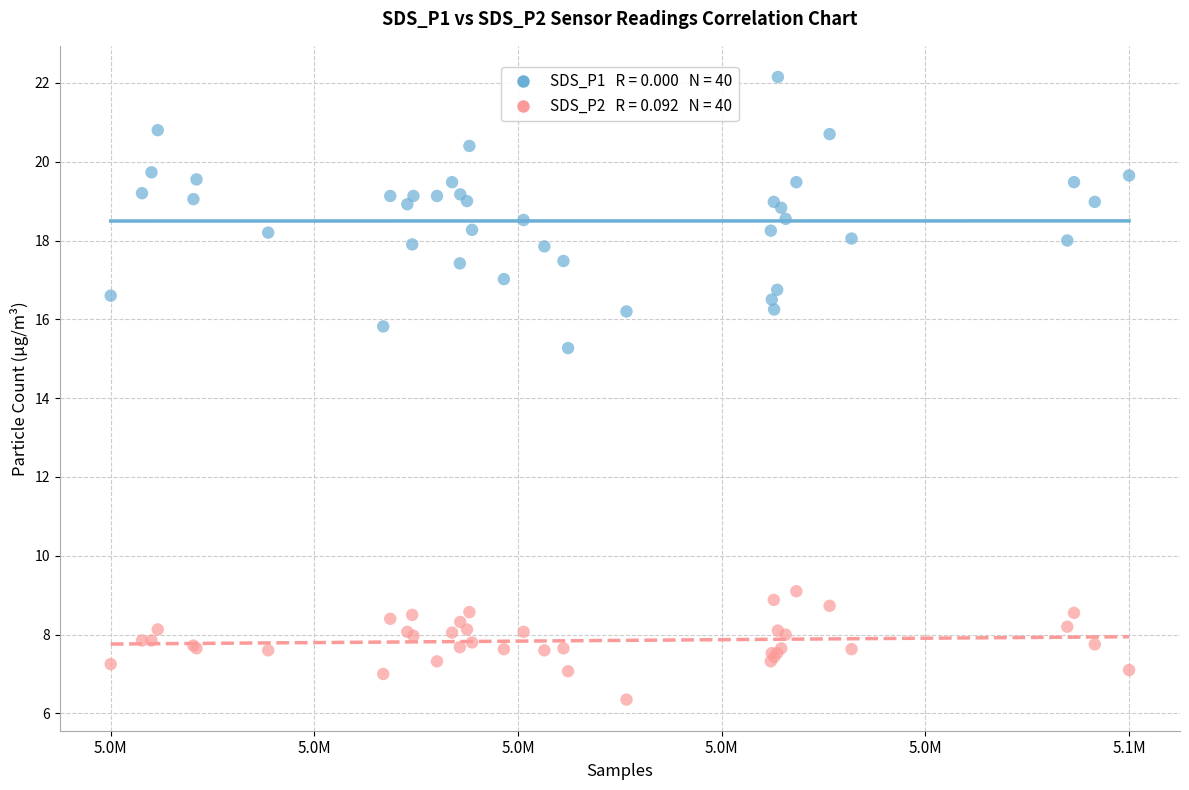

Across all series, what Y value is closest to 14?

15.3